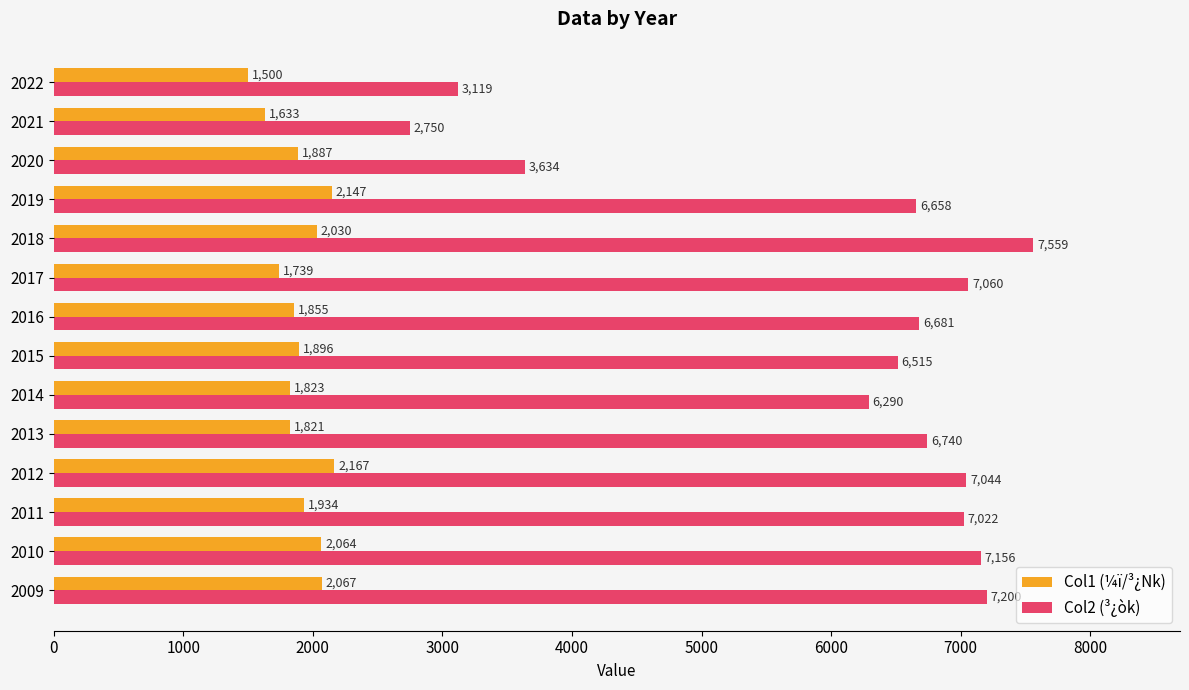

What are all the series names shown in the legend?

Col1 (¼ï/³¿Nk), Col2 (³¿òk)